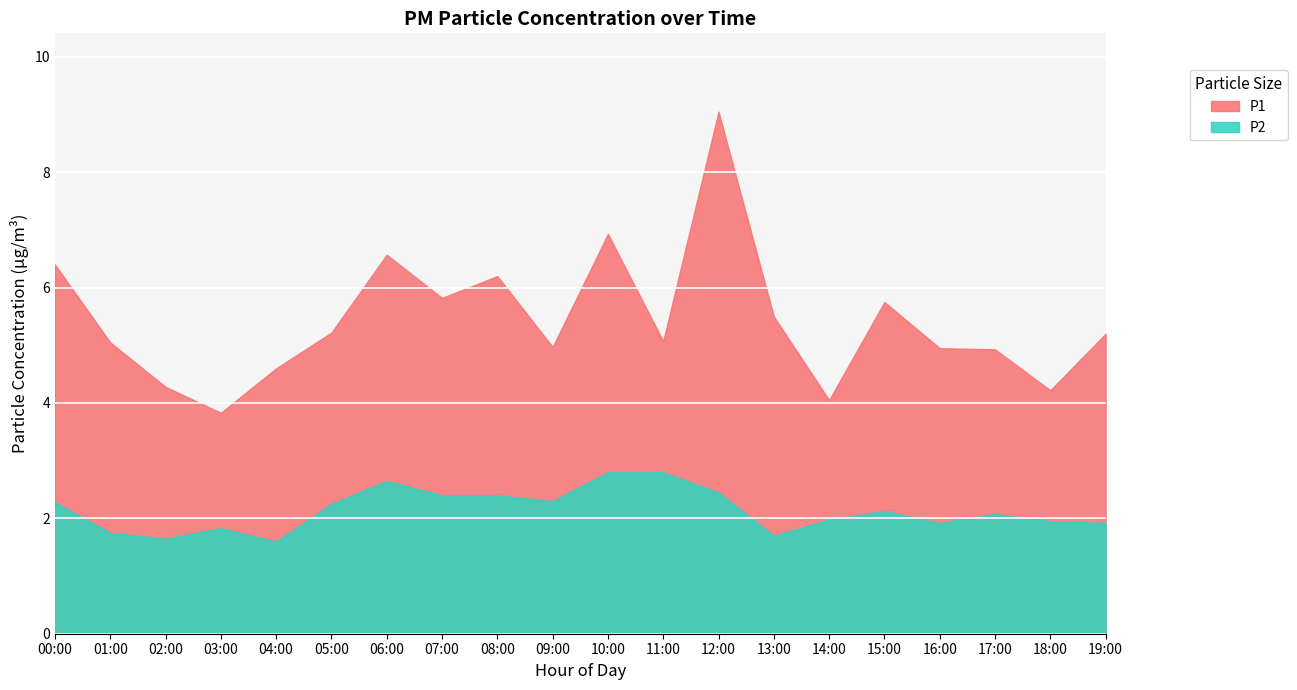

Which series changed the most between 02:00 and 03:00?

P1